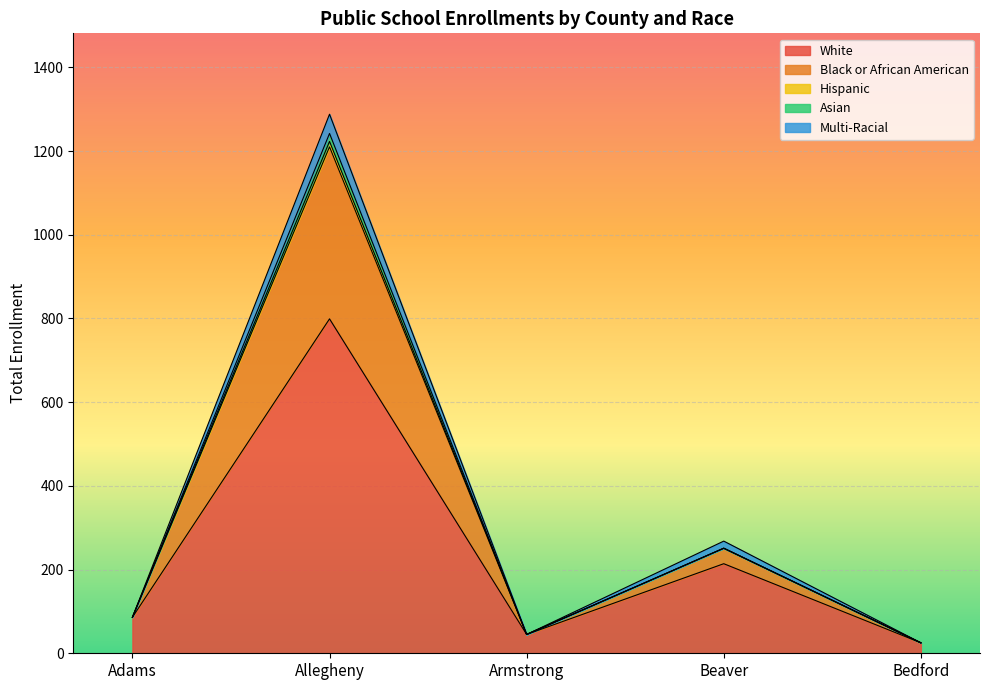

In White, how many points are higher than both neighbors (excluding endpoints)?

2